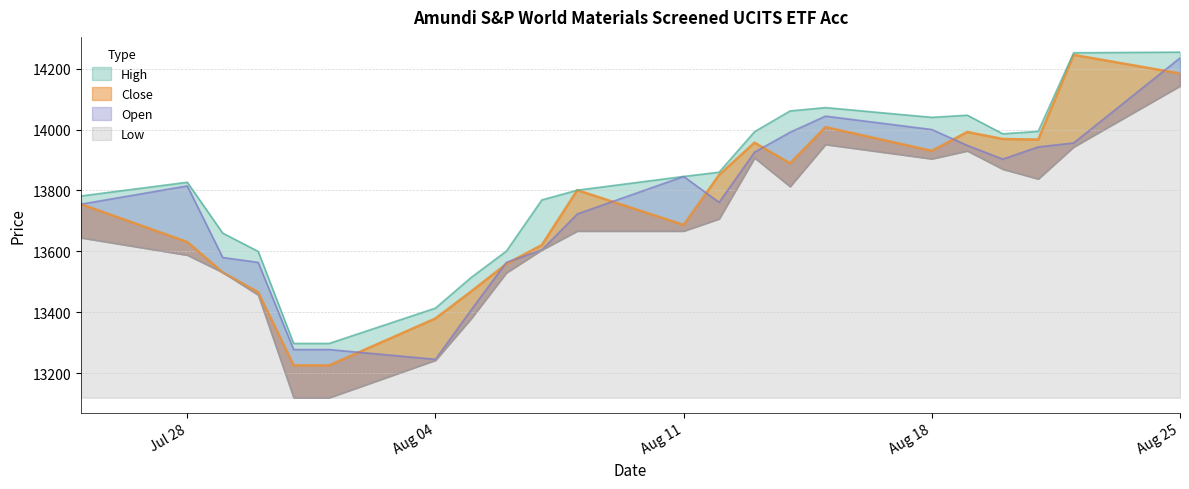

Rank the series at Aug 18 from lowest to highest value.

Low, Close, Open, High